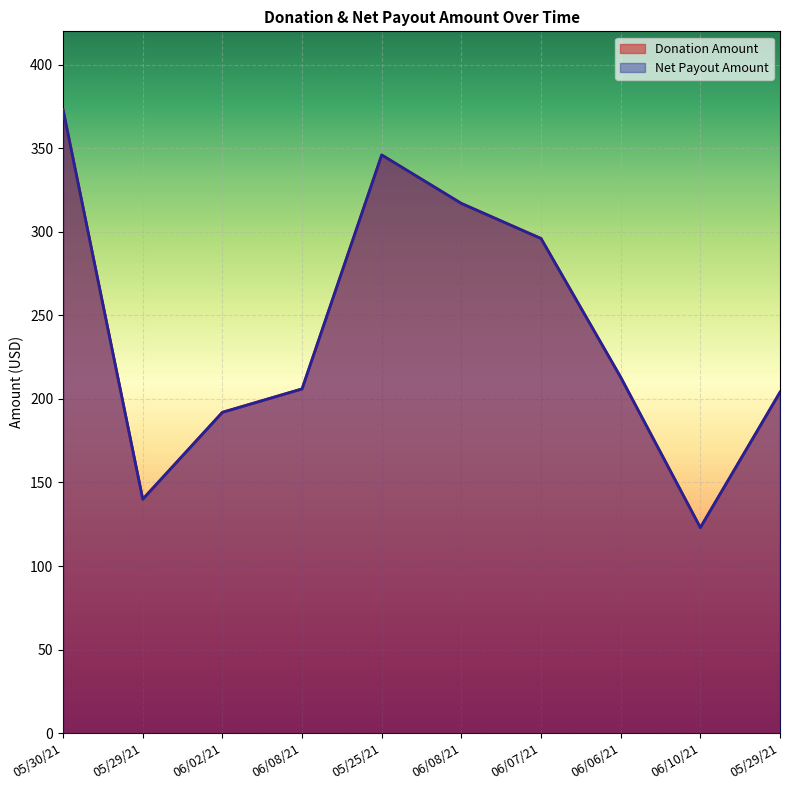

Rank the categories by Donation Amount value from highest to lowest.

05/30/21, 05/25/21, 06/08/21, 06/07/21, 06/06/21, 06/08/21, 05/29/21, 06/02/21, 05/29/21, 06/10/21